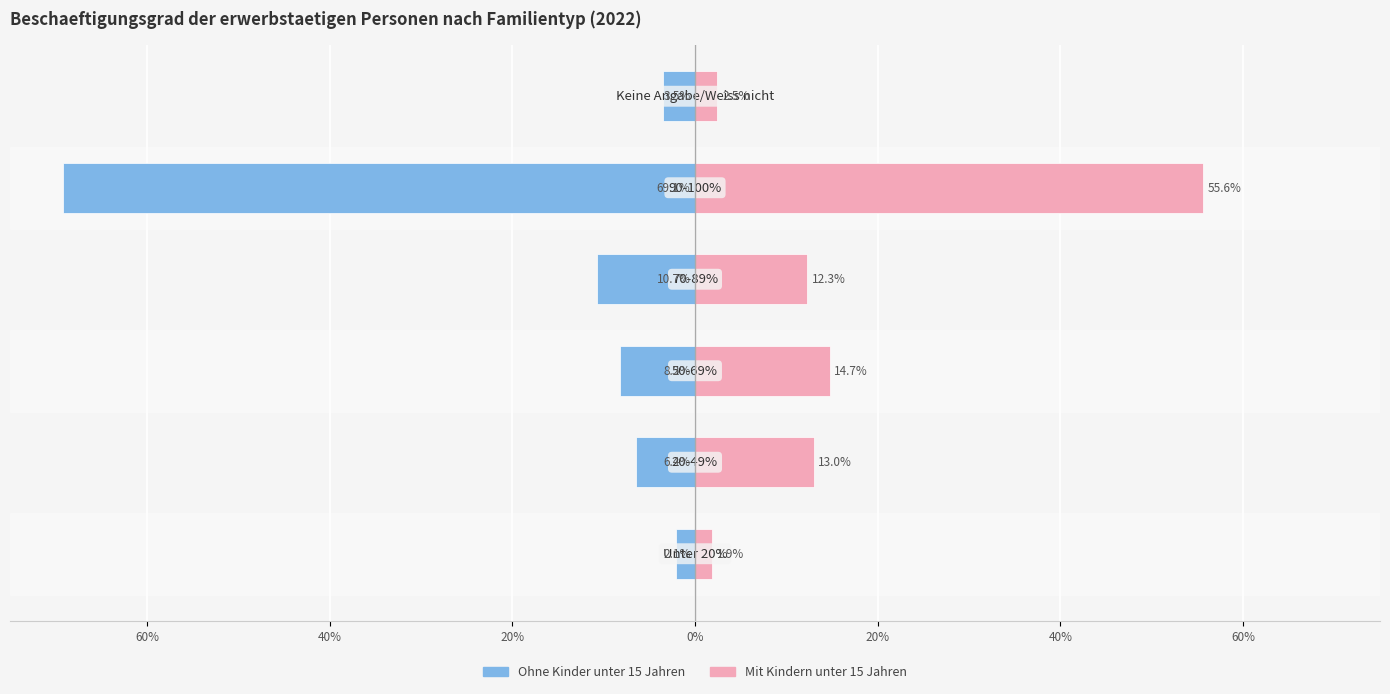

How many data points does each series have?

6